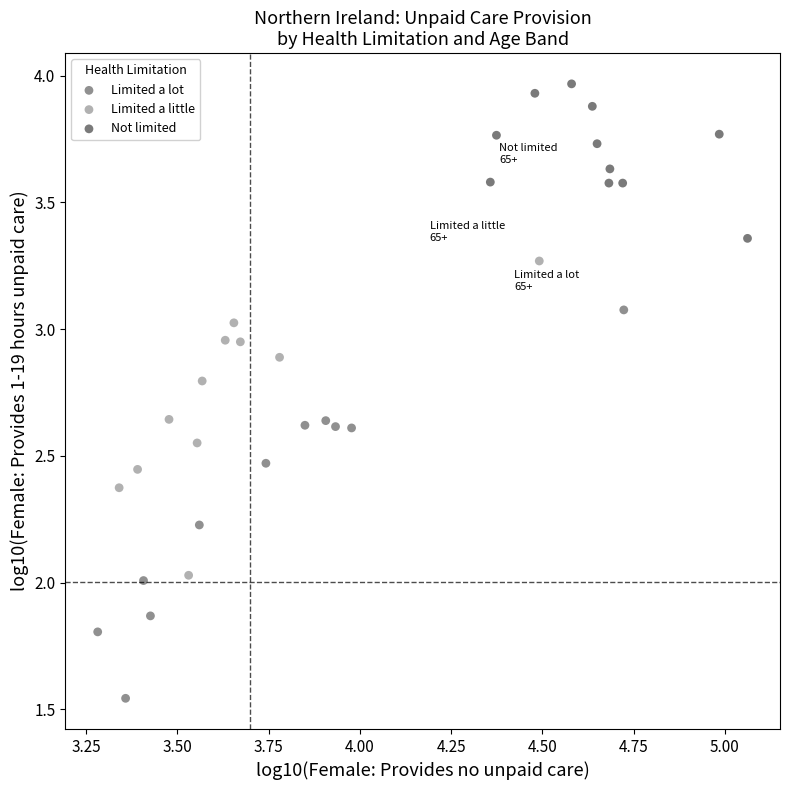

Which series contains the highest Y value?

Not limited